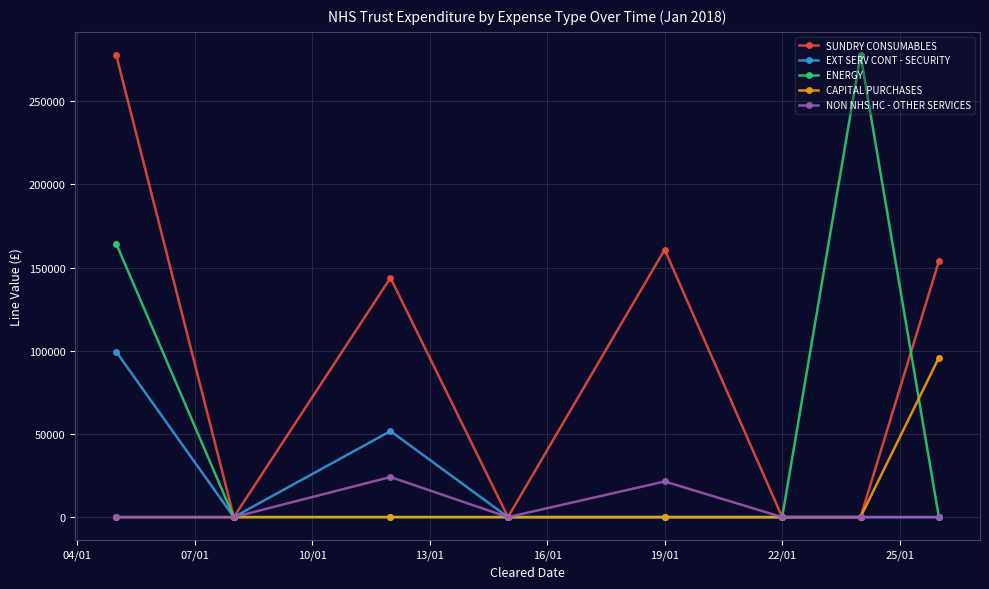

What are all the series names shown in the legend?

SUNDRY CONSUMABLES, EXT SERV CONT - SECURITY, ENERGY, CAPITAL PURCHASES, NON NHS HC - OTHER SERVICES